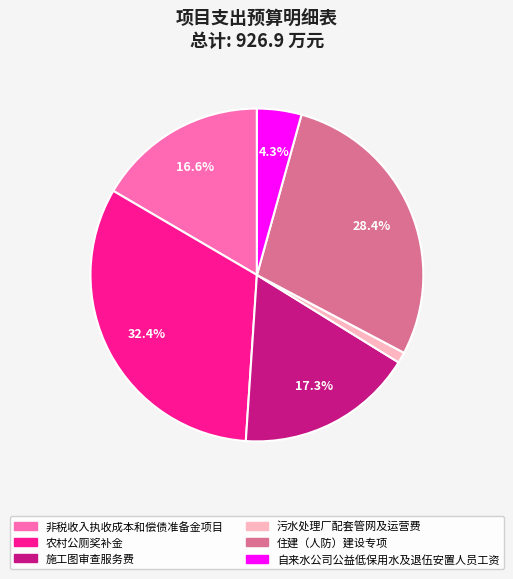

Is it true that 自来水公司公益低保用水及退伍安置人员工资 is 4% of the pie?

True